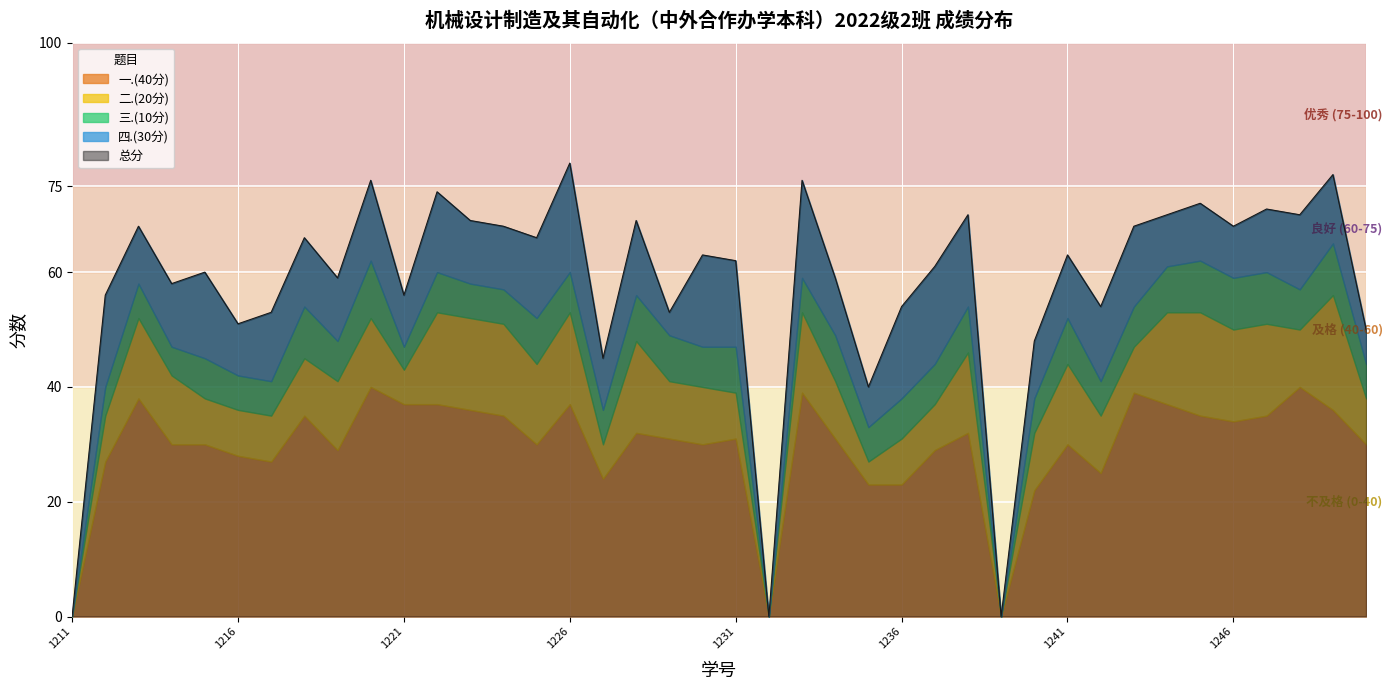

Rank the series by their maximum value, from lowest to highest.

三.(10分), 四.(30分), 二.(20分), 一.(40分), 总分